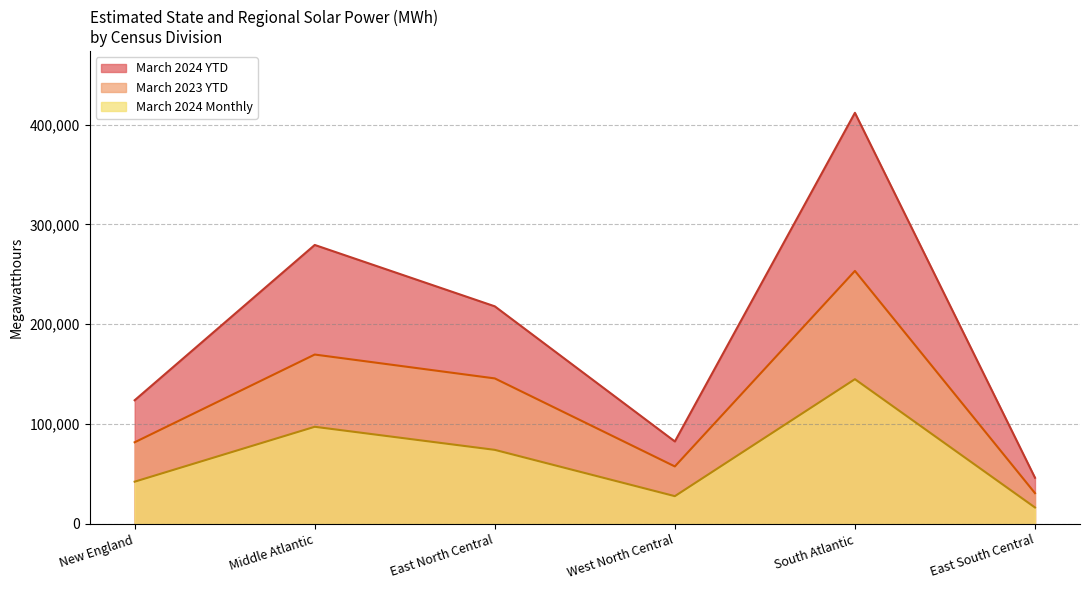

List the labels in order of March 2023 YTD value, largest first.

South Atlantic, Middle Atlantic, East North Central, New England, West North Central, East South Central